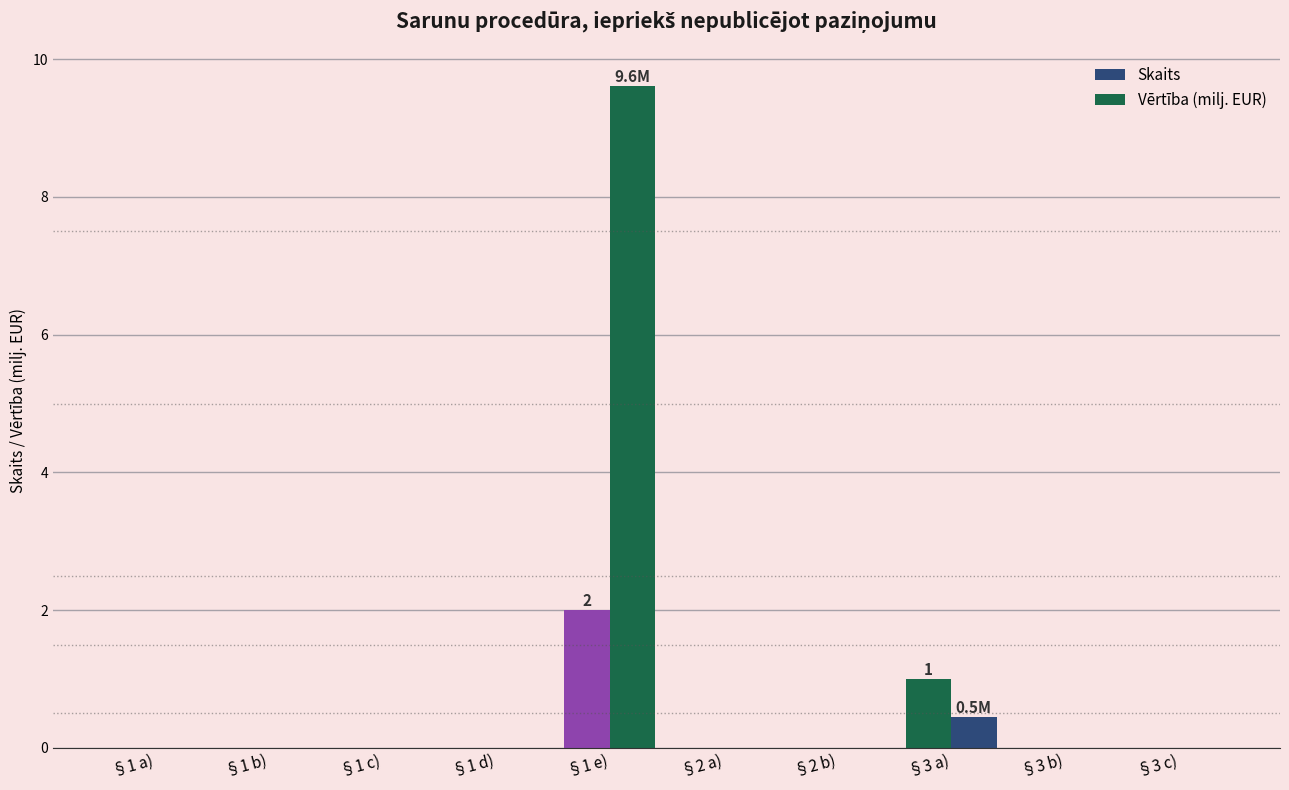

Between §1 e) and §2 a), which series saw the biggest shift?

Vērtība (milj. EUR)